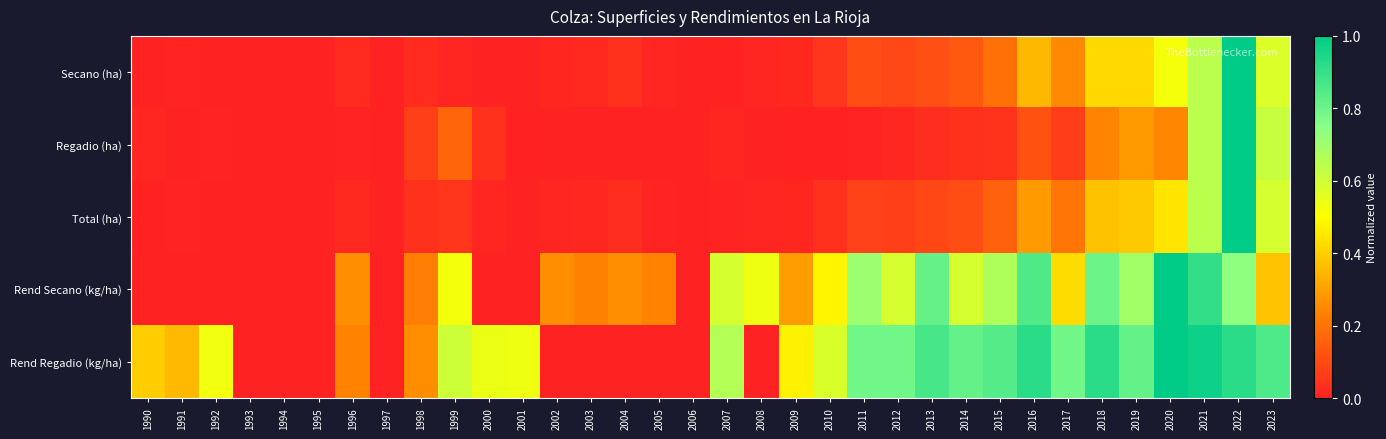

At 2017, list the series in order from largest to smallest.

Rend Regadio (kg/ha), Rend Secano (kg/ha), Secano (ha), Total (ha), Regadio (ha)